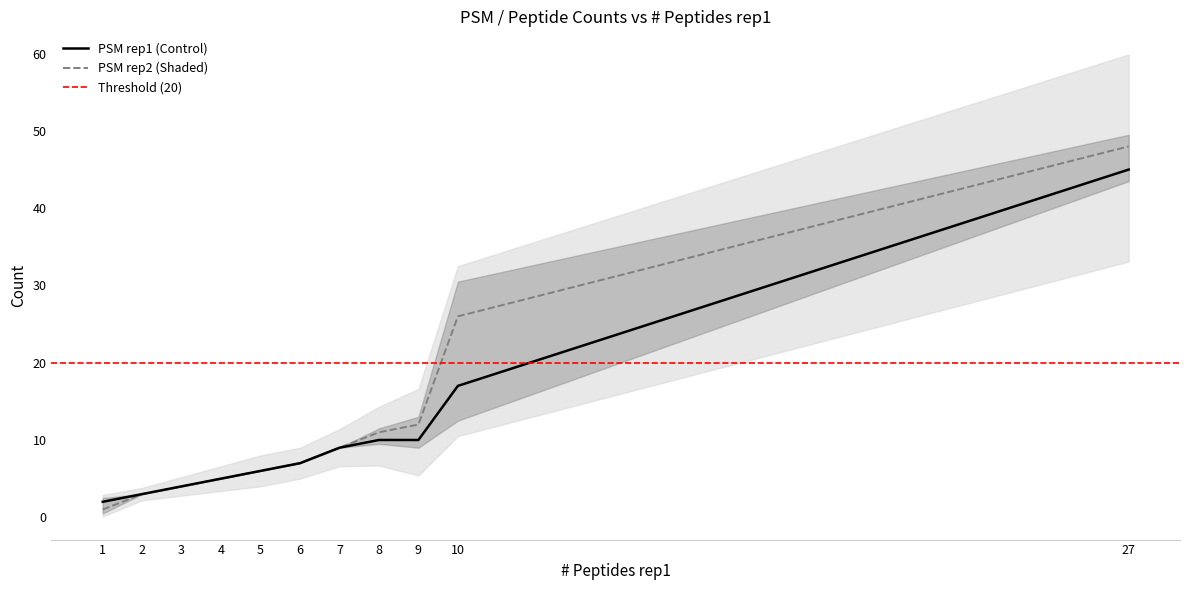

What is the average value of the PSM rep1 series?

11